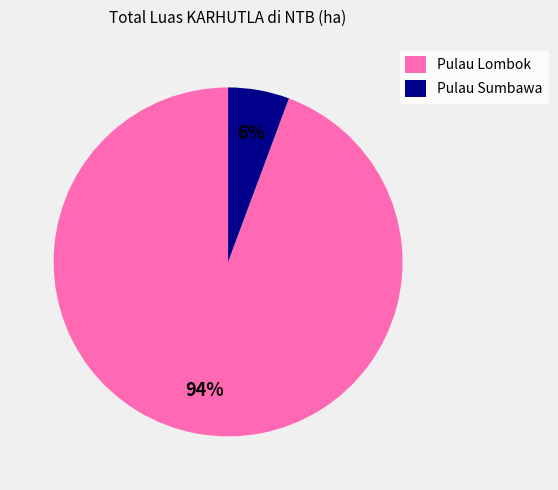

To the nearest percent, what is the combined percentage of Pulau Lombok and Pulau Sumbawa?

100%